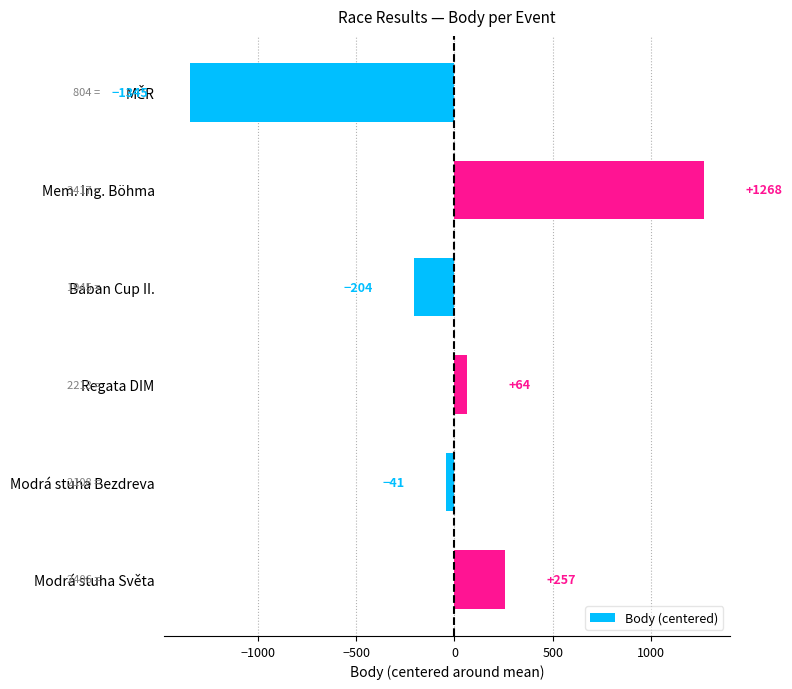

What is the greatest value displayed?

1268.2